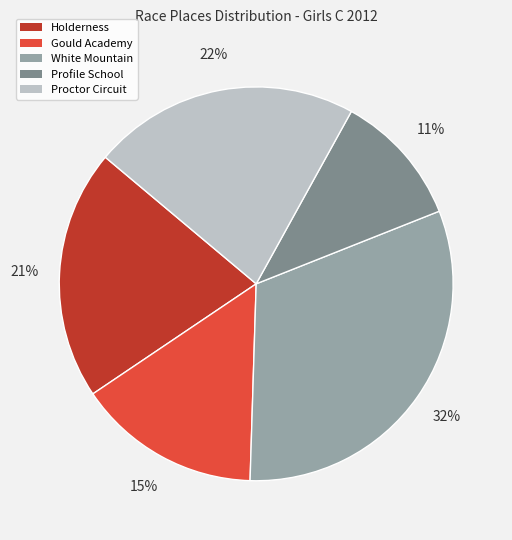

To the nearest percent, what is the average slice percentage?

20%